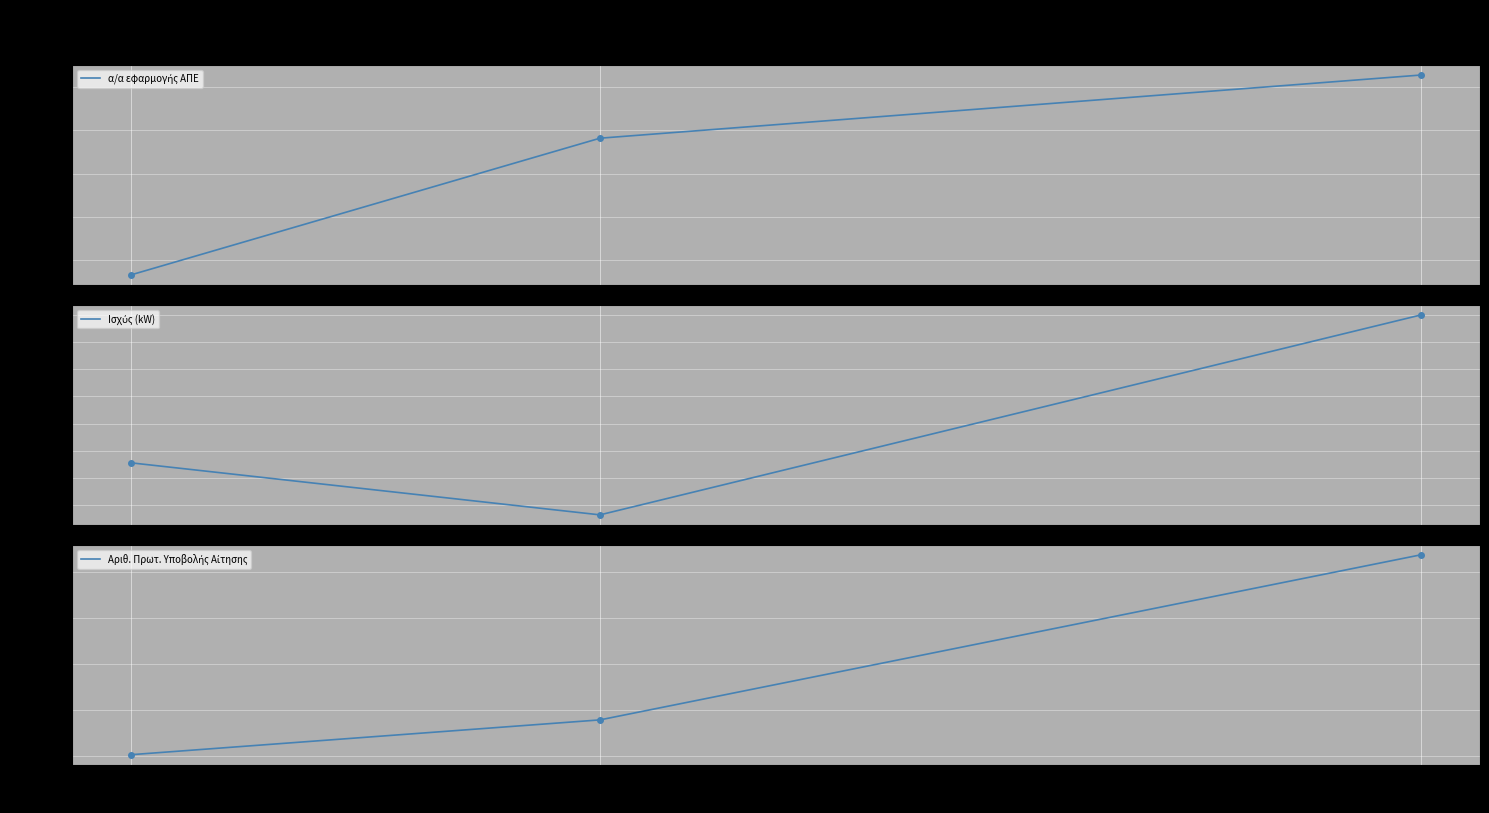

What is the difference between the highest and lowest values at 2022-04-04?

157964.0